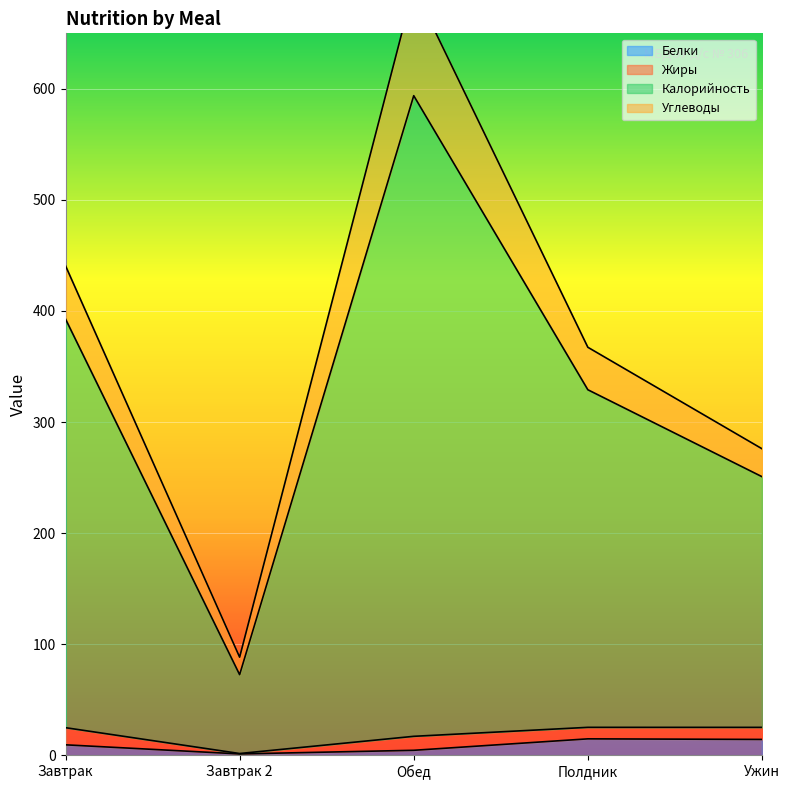

What is the maximum value shown in the chart?

691.5